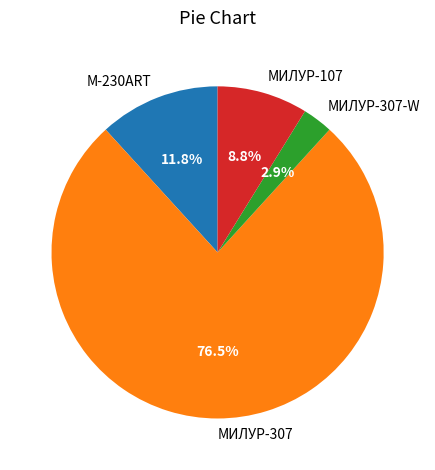

How many slices are in this pie chart?

4